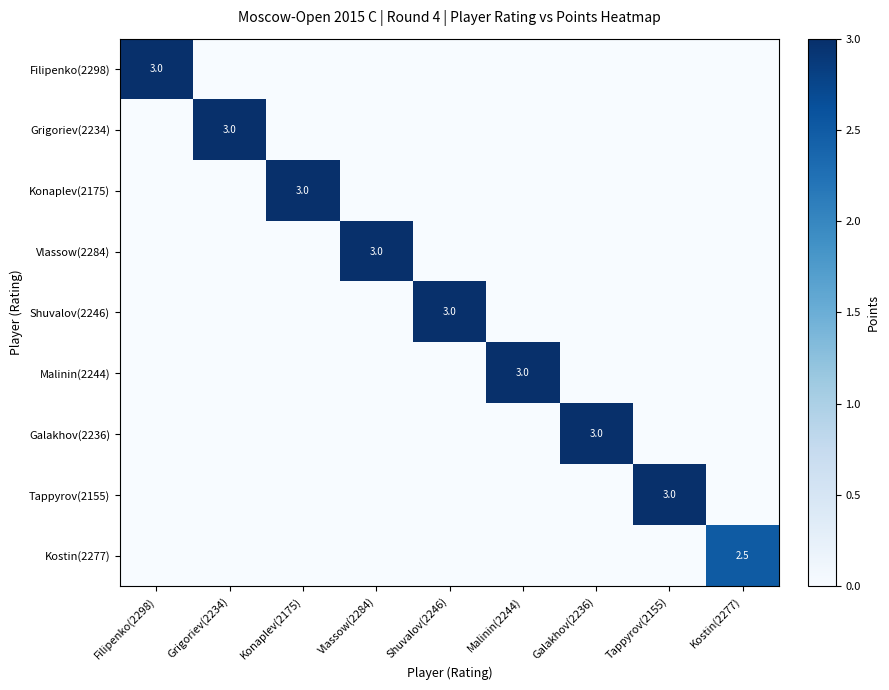

At how many categories does at least one series exceed 0?

9